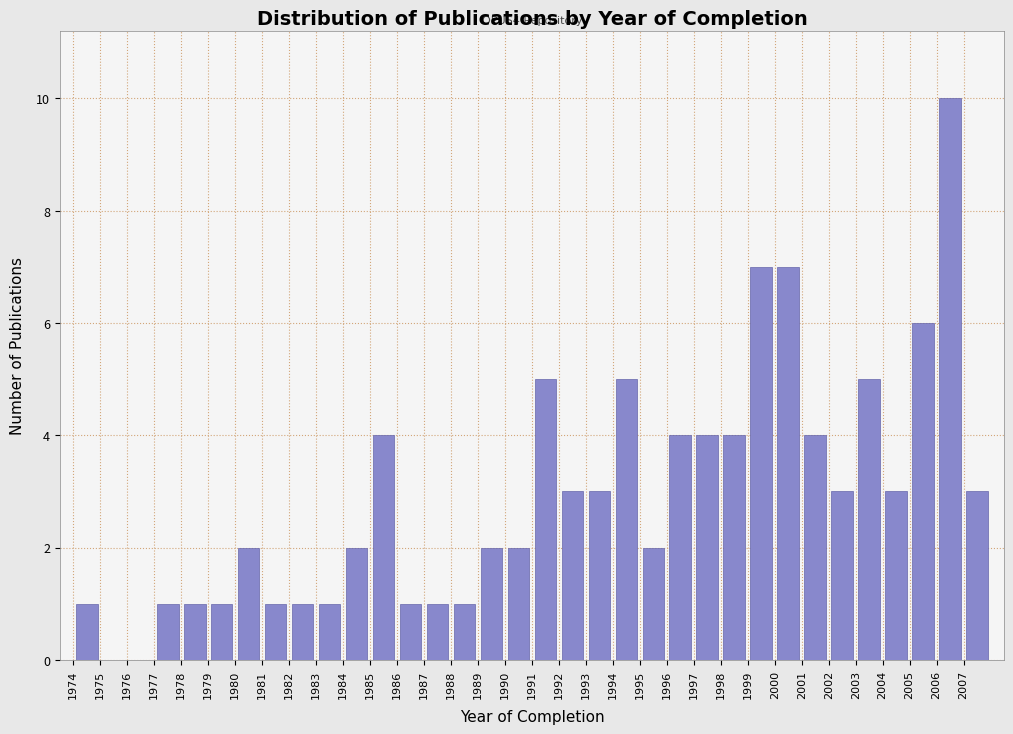

Which range on the x-axis has the tallest bar?

2006 to 2007